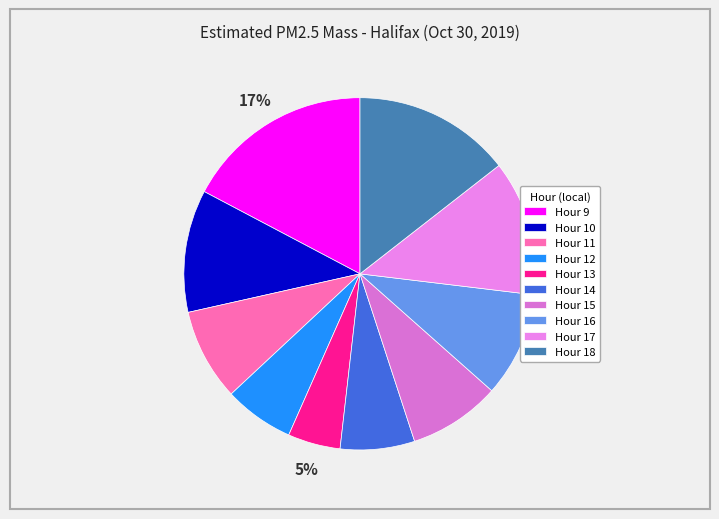

True or false: Hour 12 accounts for 15% of the total.

False